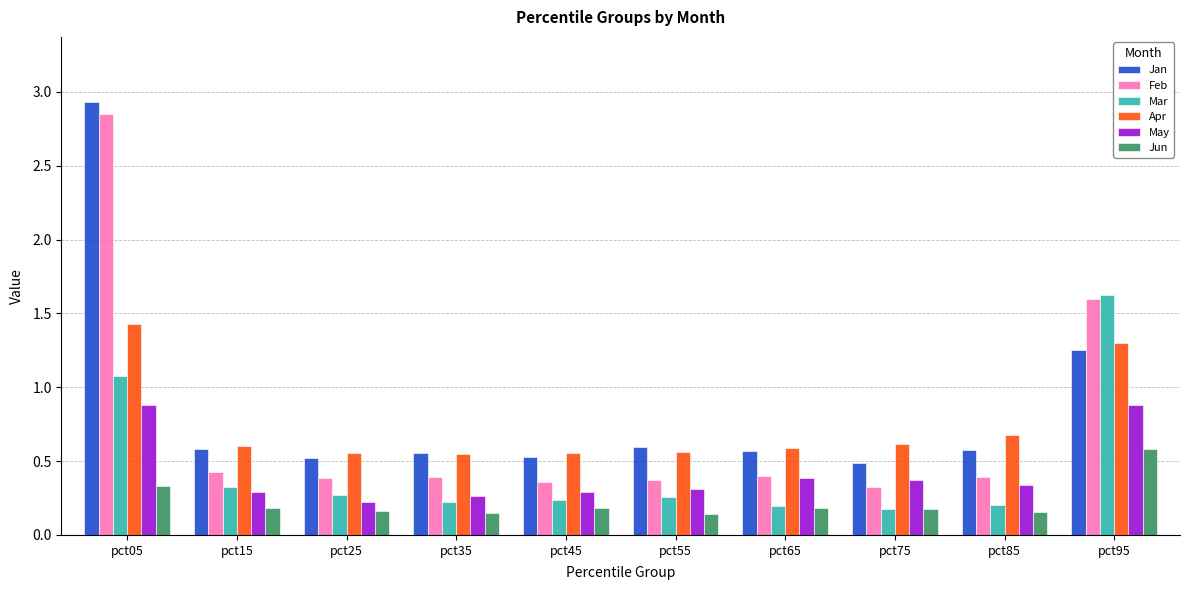

At which category is the sum across all series the highest?

pct05